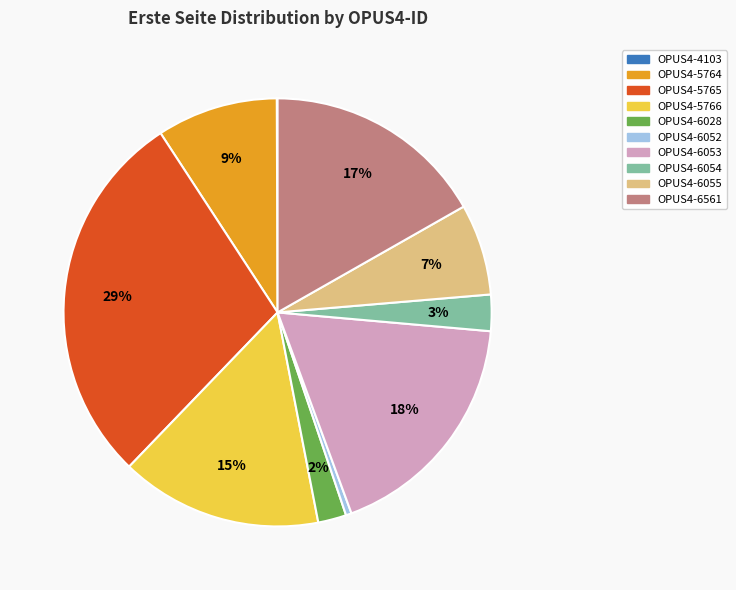

Is it true that OPUS4-5764 is 16% of the pie?

False